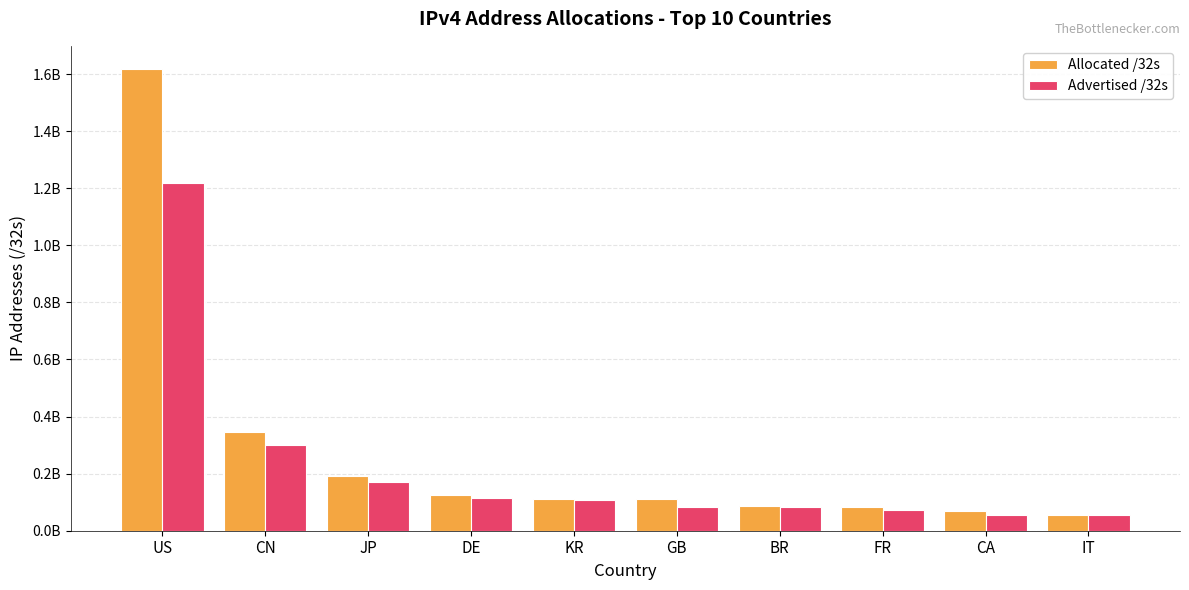

Are the bars horizontal?

No